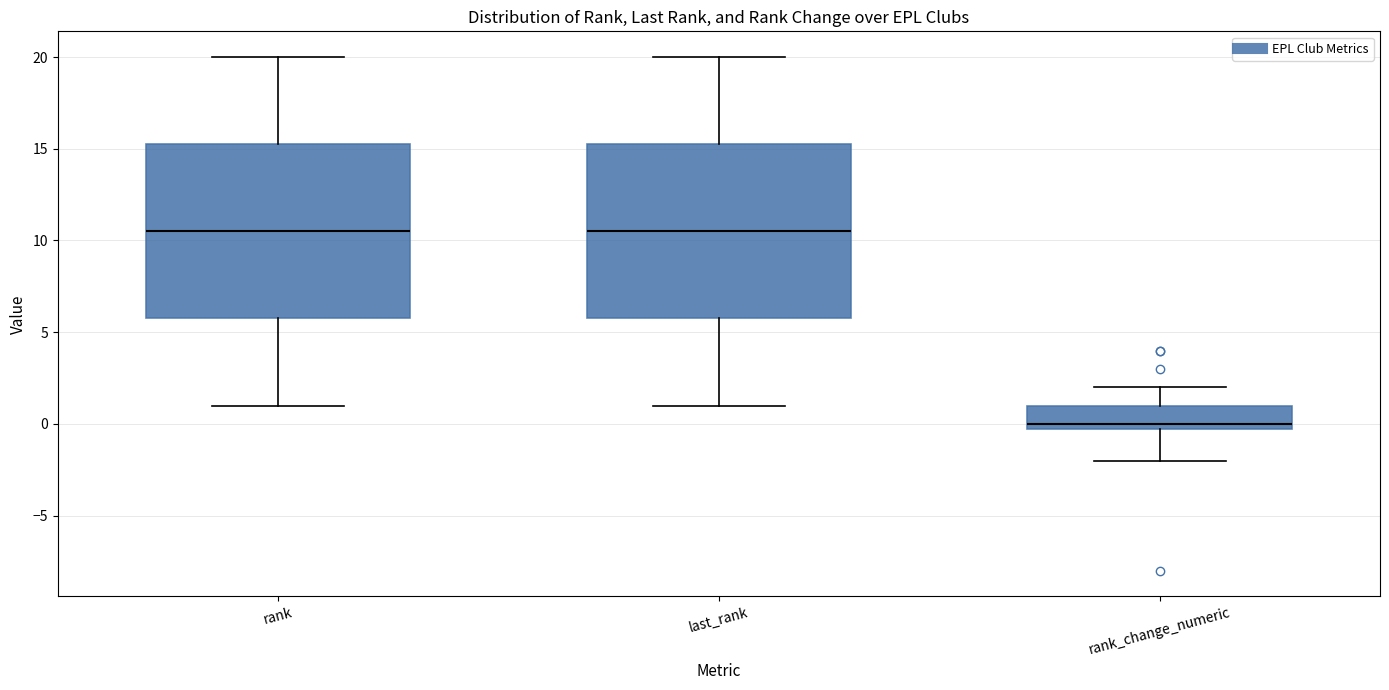

Reading left to right, read every box against the y-axis: the position of its median line, the range the box covers, and the ends of its whiskers. The values are not printed on the chart, so give them approximately, as read against the axis.

rank: median 10.5, box 6.0 to 15.5, whiskers 1.0 to 20.0
last_rank: median 10.5, box 6.0 to 15.5, whiskers 1.0 to 20.0
rank_change_numeric: median 0.0 (just above the box's lower edge), box 0.0 to 1.0, whiskers -2.0 to 2.0